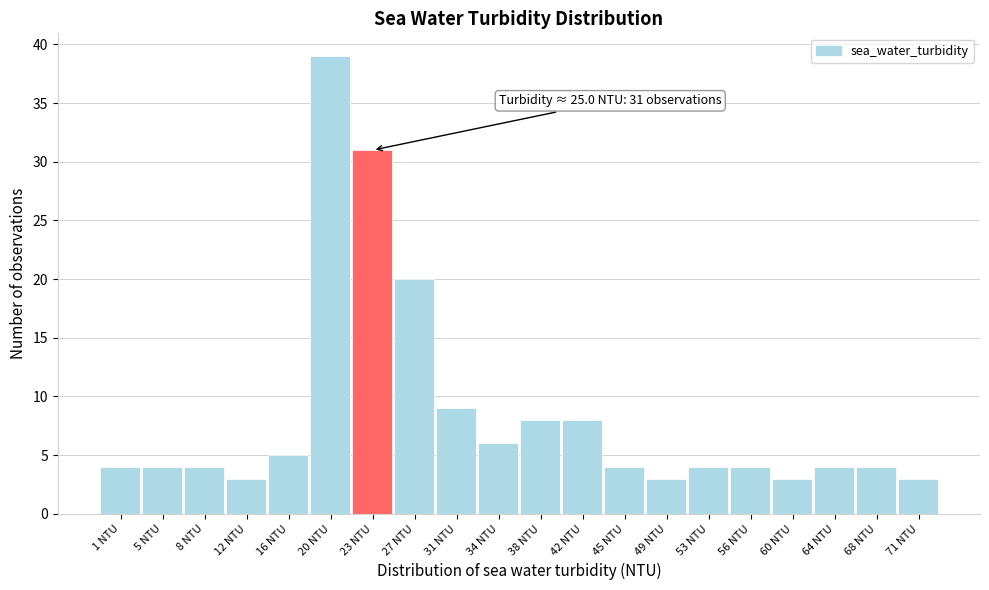

Reading right to left, transcribe all the data shown in this chart.

71 NTU=3	68 NTU=4	64 NTU=4	60 NTU=3	56 NTU=4	53 NTU=4	49 NTU=3	45 NTU=4	42 NTU=8	38 NTU=8	34 NTU=6	31 NTU=9	27 NTU=20	23 NTU=31	20 NTU=39	16 NTU=5	12 NTU=3	8 NTU=4	5 NTU=4	1 NTU=4